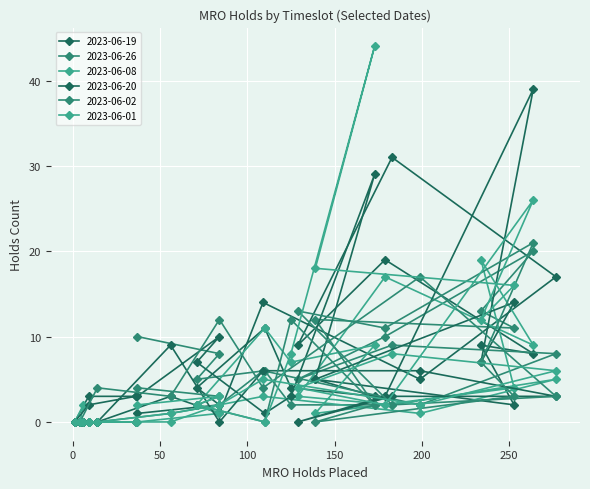

What is the difference between the second highest and second lowest values in the 2023-06-01 series?

26